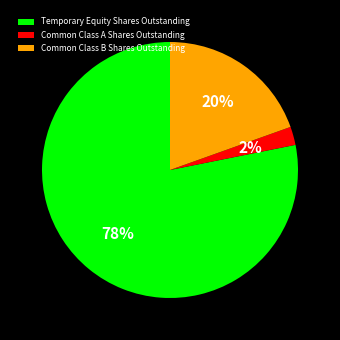

How many segments does this pie chart have?

3